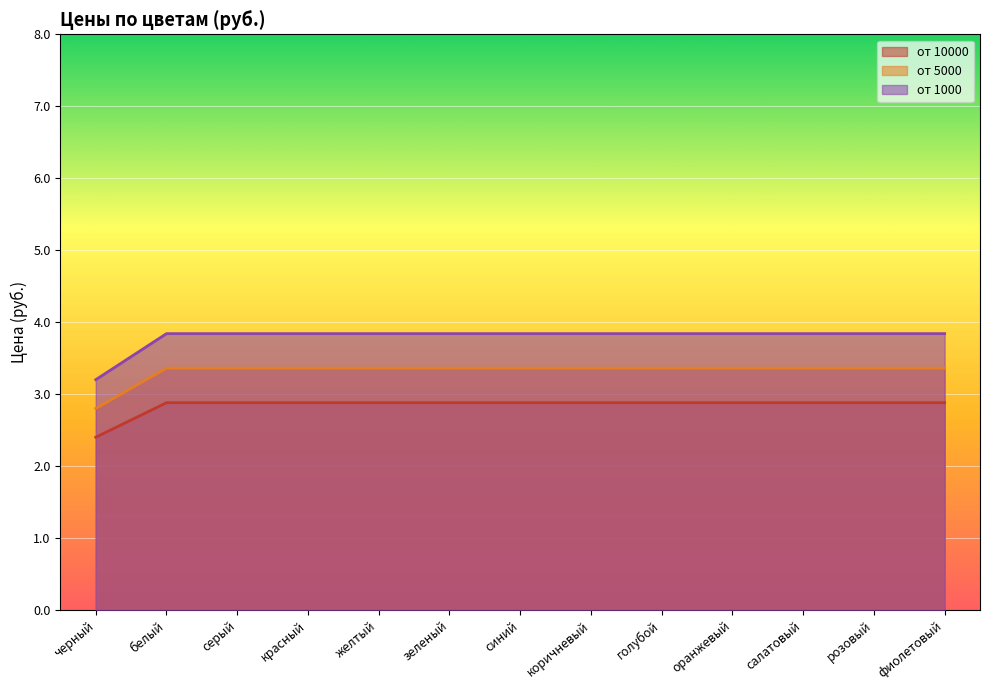

Reading left to right, what are all the values shown in this chart?

от 10000: 2.4	2.9	2.9	2.9	2.9	2.9	2.9	2.9	2.9	2.9	2.9	2.9	2.9
от 5000: 2.8	3.4	3.4	3.4	3.4	3.4	3.4	3.4	3.4	3.4	3.4	3.4	3.4
от 1000: 3.2	3.8	3.8	3.8	3.8	3.8	3.8	3.8	3.8	3.8	3.8	3.8	3.8